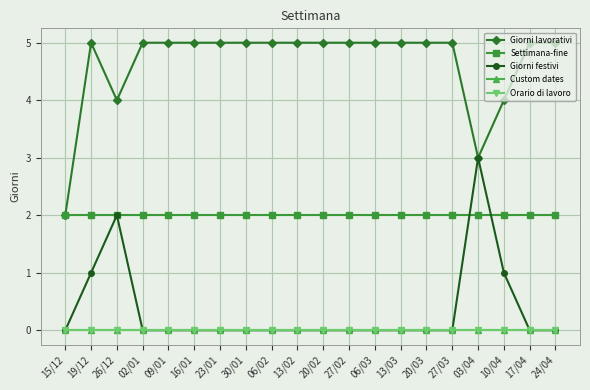

What is the spread (max minus min) of values at 06/02?

5